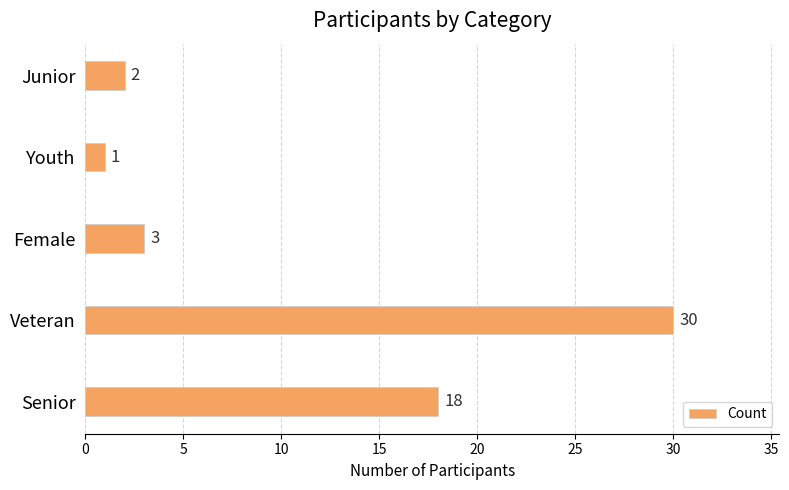

At which label is the value closest to 15?

Senior